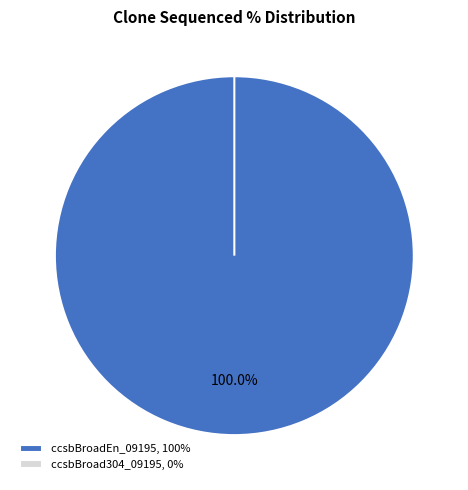

What percentage is NOT represented by ccsbBroad304_09195?

100.0%